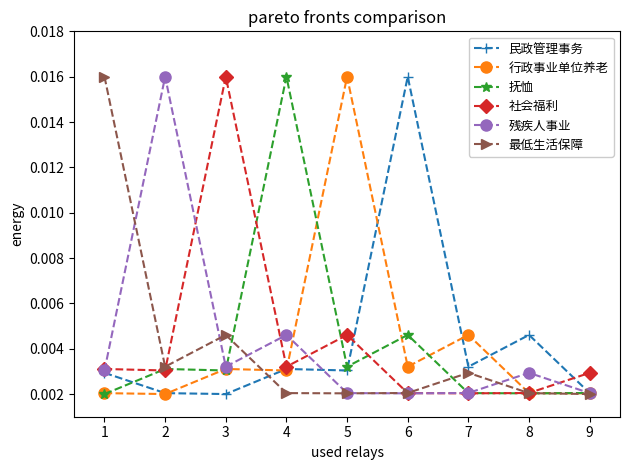

True or false: 抚恤 has more than 1 points higher than both neighbors.

True